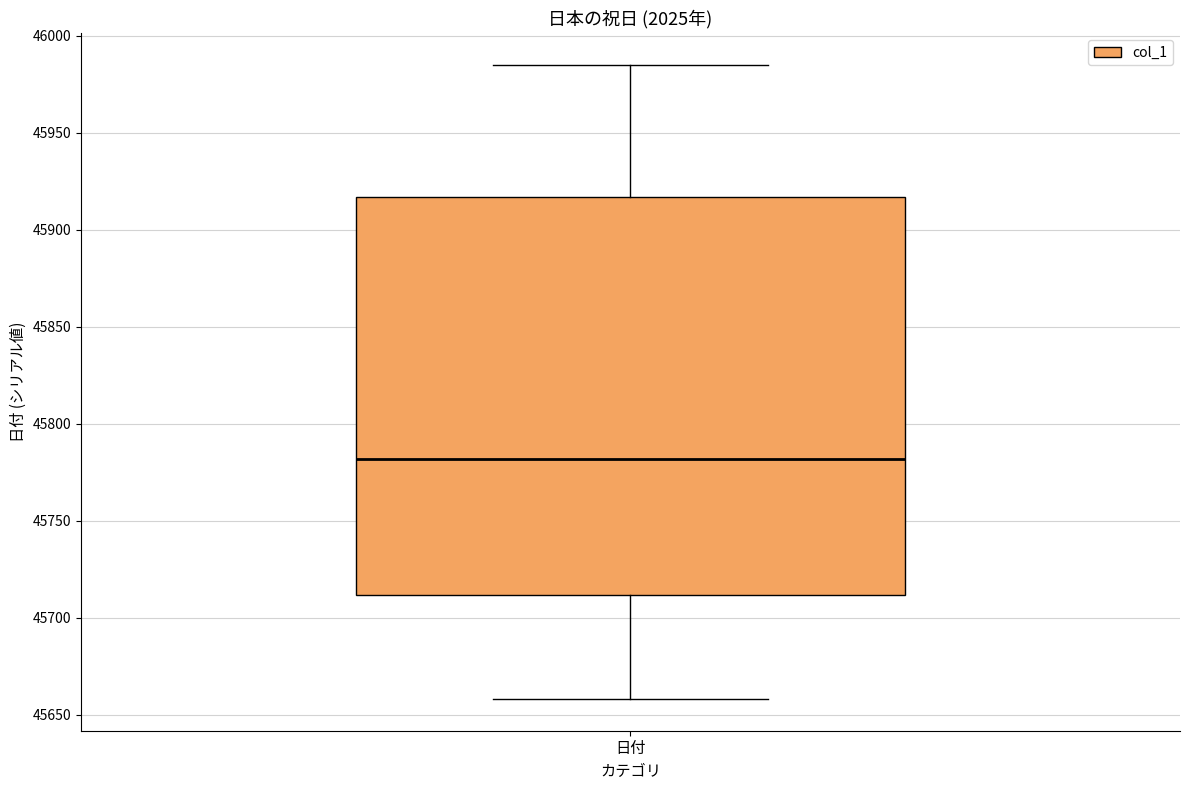

Read this box plot against the y-axis: the position of the median line, the range covered by the box, and the ends of both whiskers. The values are not printed on the chart, so give them approximately, as read against the axis.

median 45780, box 45710 to 45915, whiskers 45660 to 45985